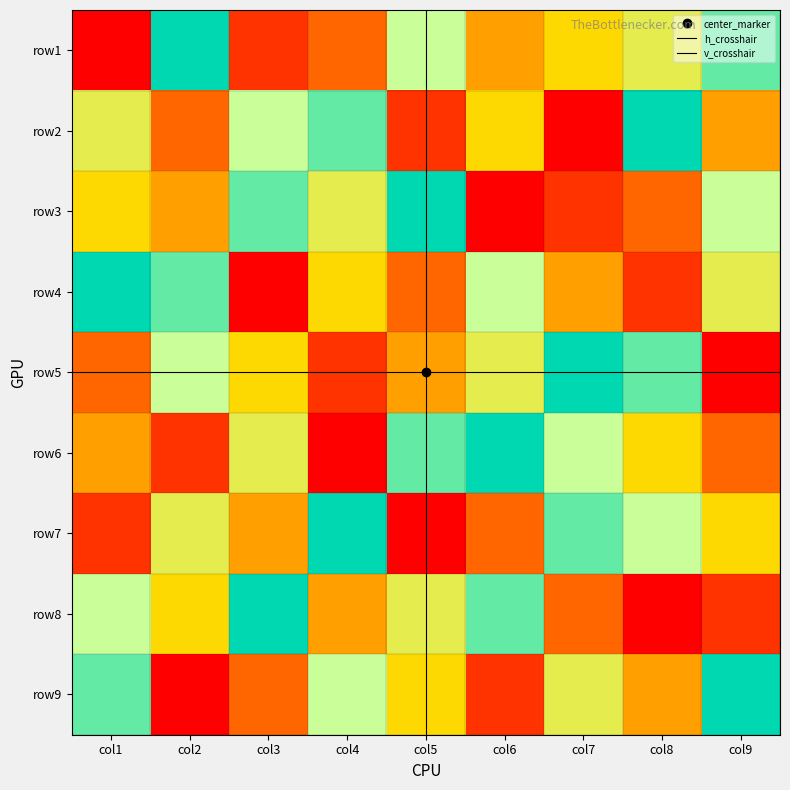

Which series has the largest total across all categories?

row1